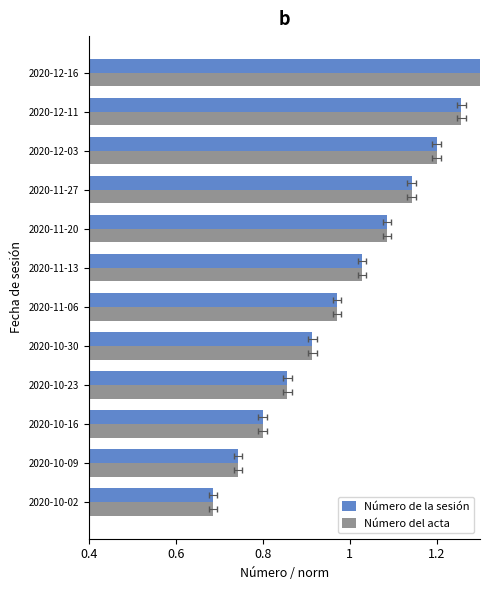

Is it true that Número del acta equals 1.3 at 2020-10-09?

False